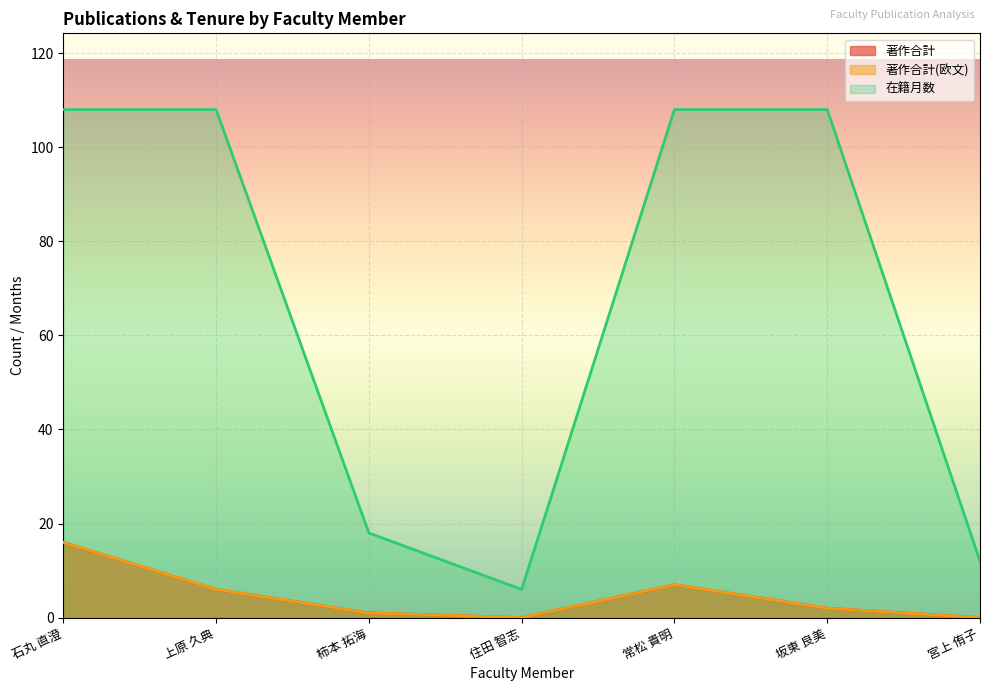

What is the difference between the highest and lowest values at 住田 智志?

6